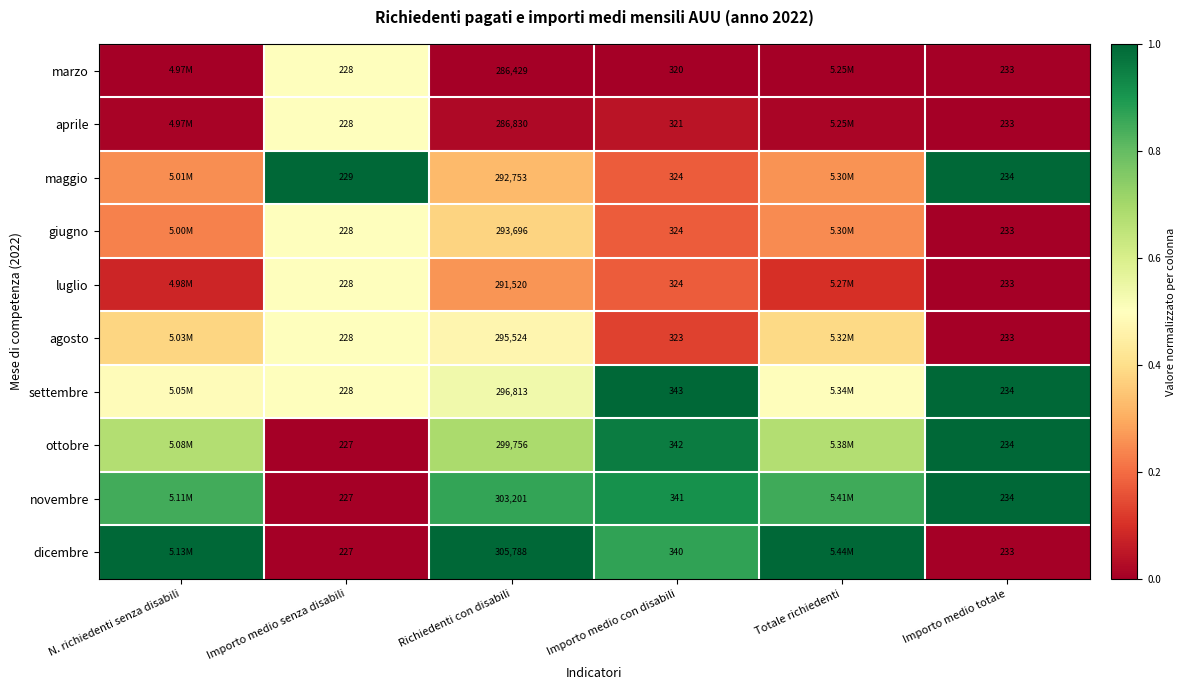

True or false: giugno has a value of 0.3 at Importo medio senza disabili.

False